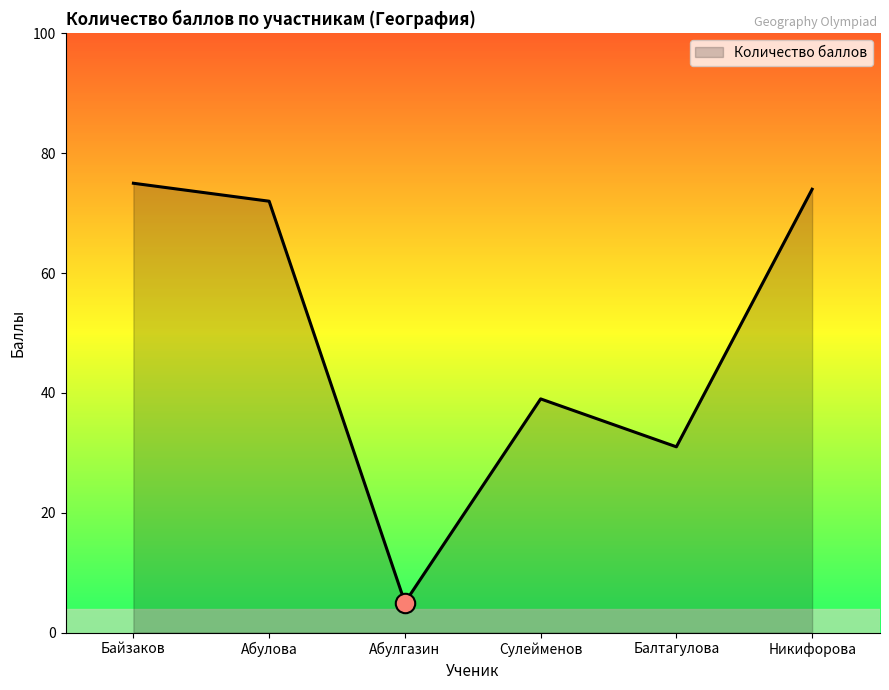

The value at Никифорова is 74. True or false?

True